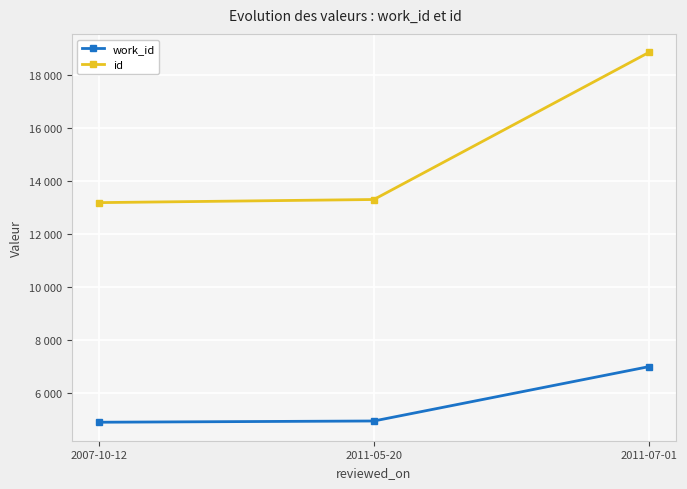

Is this an area chart (filled region under the line)?

No